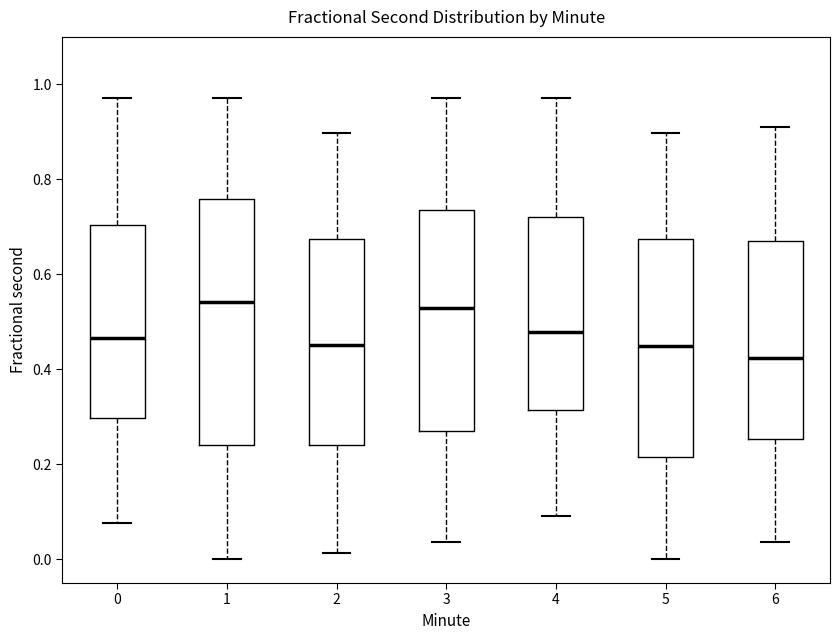

Reading left to right, read every box against the y-axis: the position of its median line, the range the box covers, and the ends of its whiskers. The values are not printed on the chart, so give them approximately, as read against the axis.

0: median 0.46, box 0.30 to 0.70, whiskers 0.08 to 0.98
1: median 0.54, box 0.24 to 0.76, whiskers 0.00 to 0.98
2: median 0.46, box 0.24 to 0.68, whiskers 0.02 to 0.90
3: median 0.52, box 0.28 to 0.74, whiskers 0.04 to 0.98
4: median 0.48, box 0.32 to 0.72, whiskers 0.10 to 0.98
5: median 0.44, box 0.22 to 0.68, whiskers 0.00 to 0.90
6: median 0.42, box 0.26 to 0.68, whiskers 0.04 to 0.92